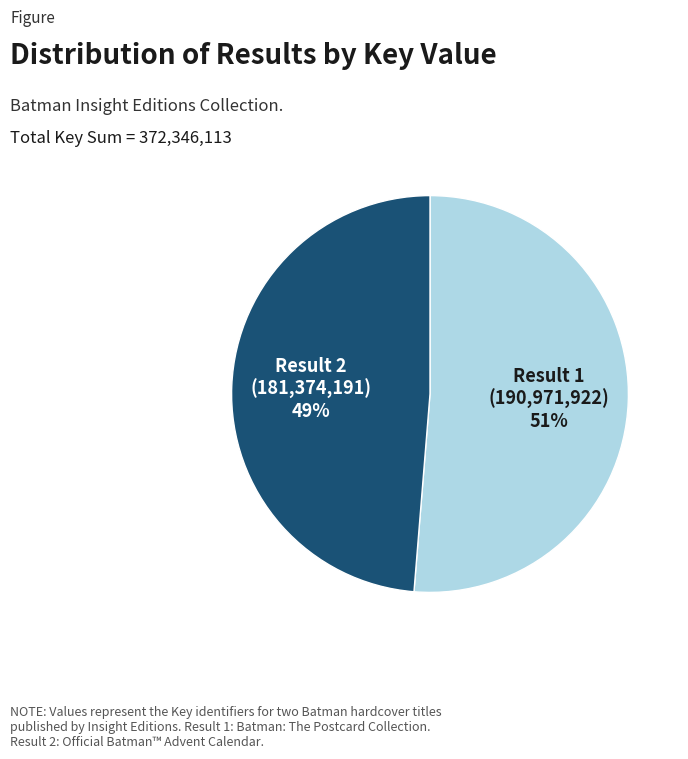

To the nearest percent, what is the average slice percentage?

50%